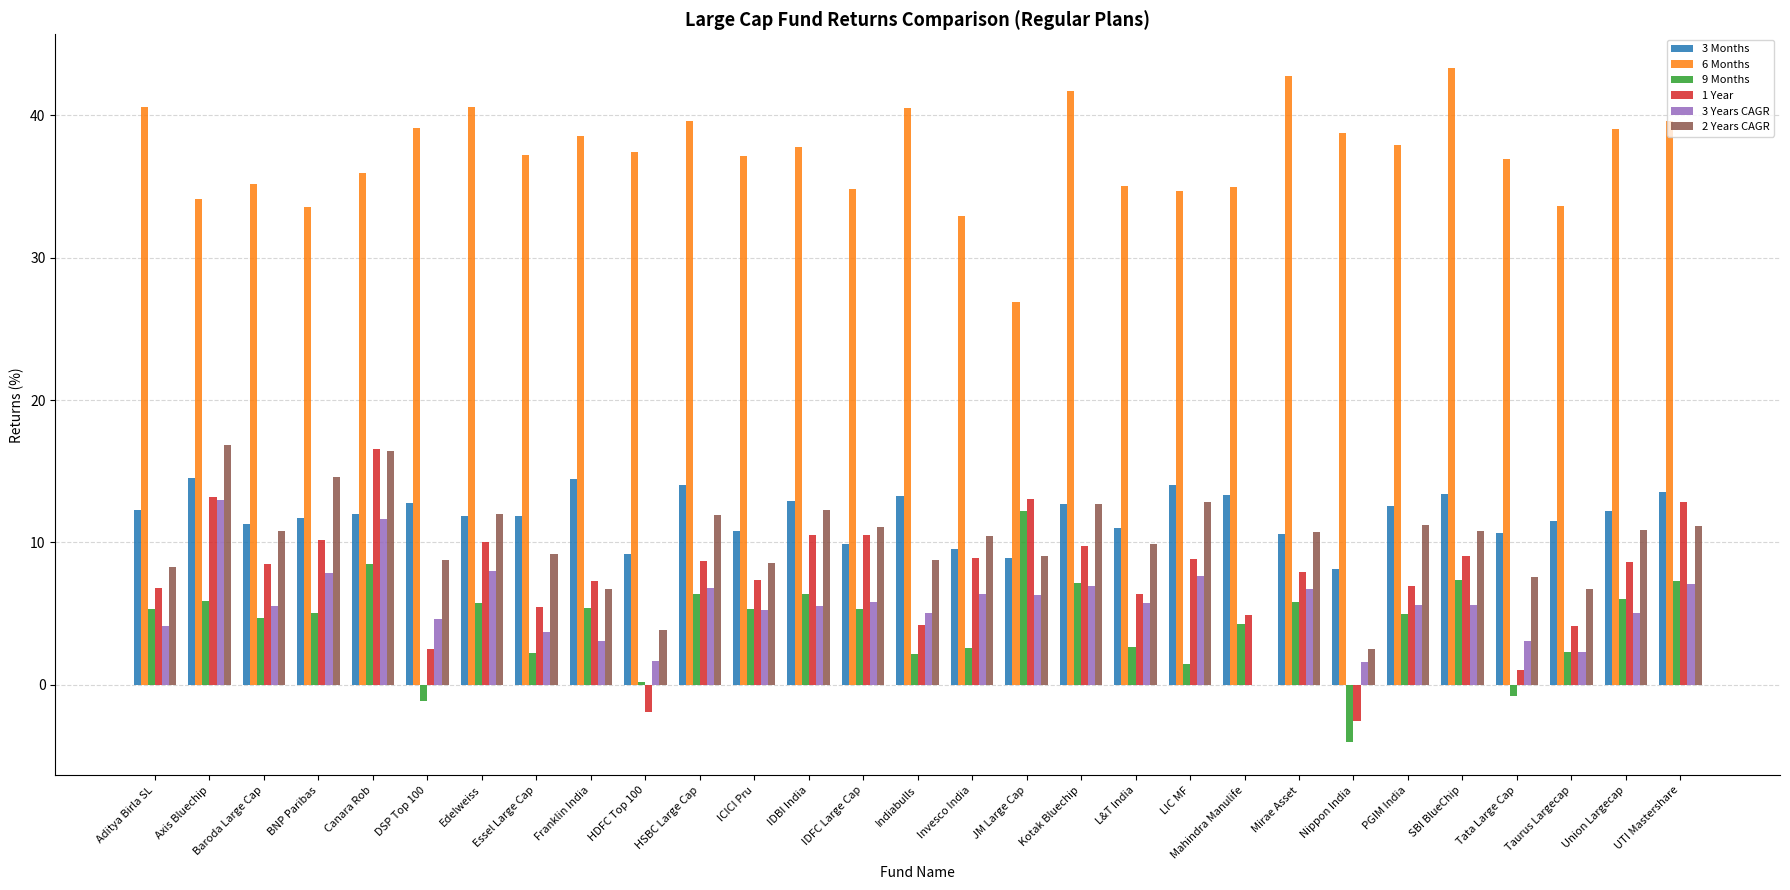

Read the 2 Years CAGR value at DSP Top 100.

8.8